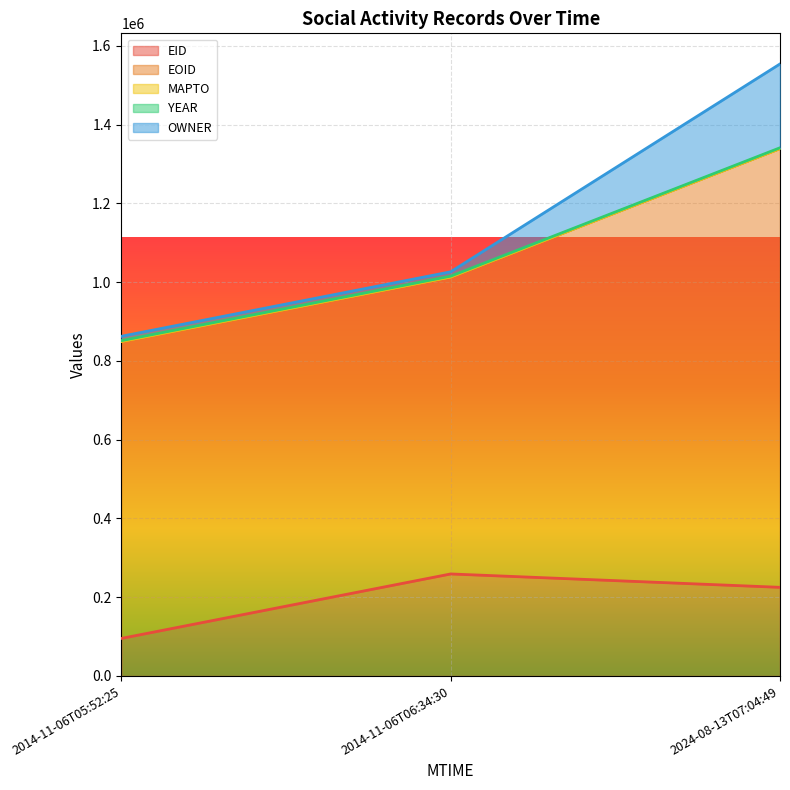

Reading left to right, transcribe all the data shown in this chart.

EID: 95330	259074	225112
EOID: 754194	754215	1114292
MAPTO: 0	0	0
YEAR: 2013	2013	2013
OWNER: 11091	11091	212922